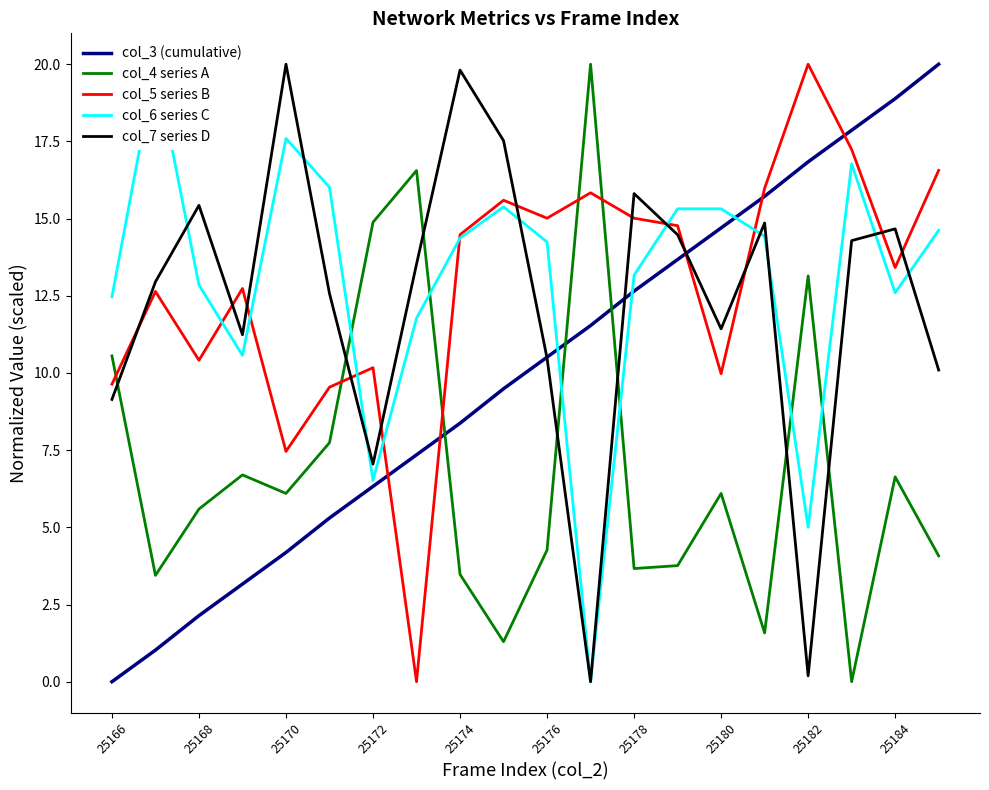

The value of col_5 series B at 25166 is 9.6. True or false?

True